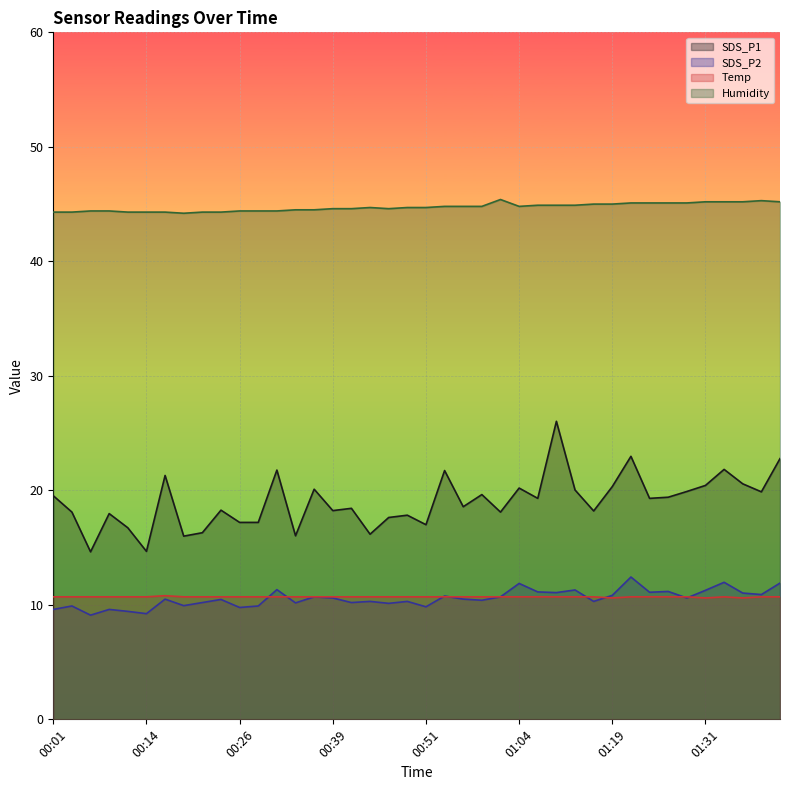

True or false: Humidity has a value of 59.9 at 00:16.

False